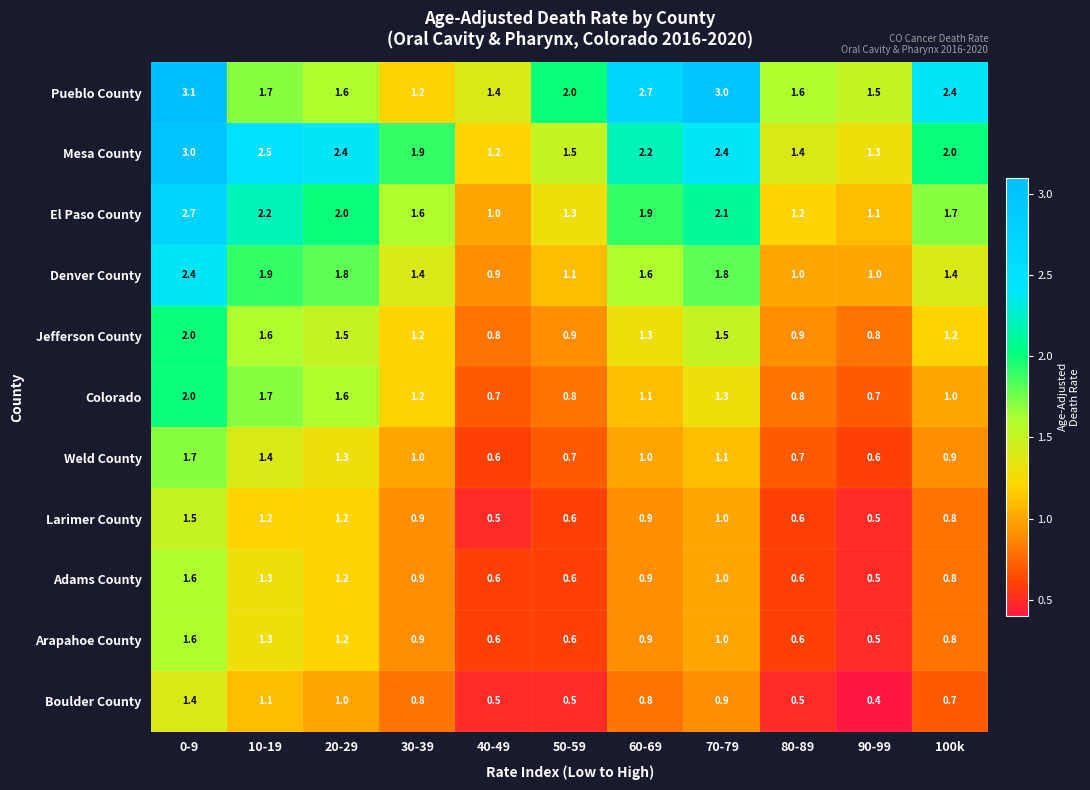

The value of El Paso County at 100k is 1.7. True or false?

True